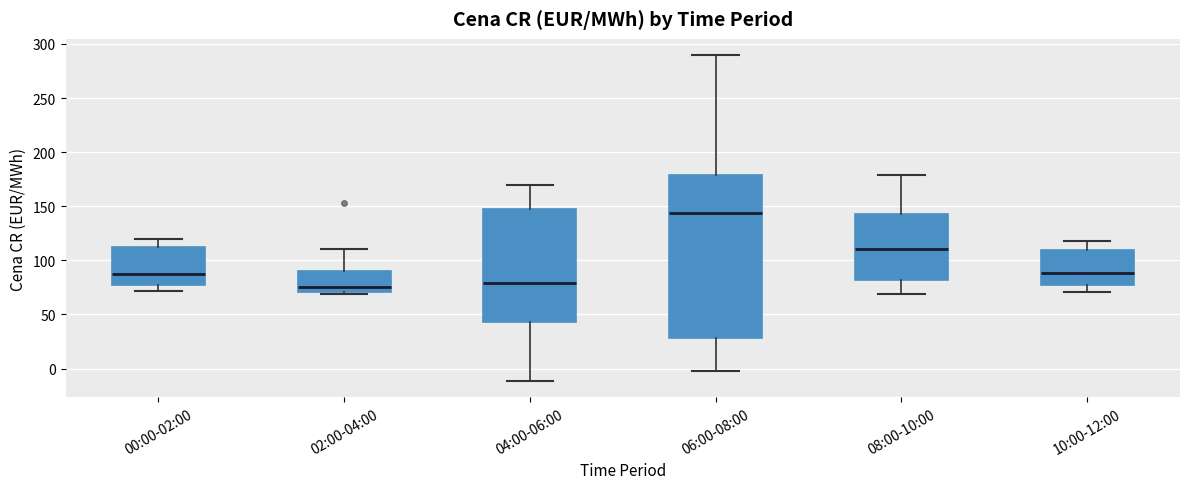

Reading left to right, transcribe this box plot: for each box, give where its median line is, the range the box spans, and where its two whiskers end, as read against the y-axis. The values are not printed on the chart, so give them approximately, as read against the axis.

00:00-02:00: median 85, box 75 to 110, whiskers 70 to 120
02:00-04:00: median 75, box 70 to 90, whiskers 70 (just below the box's lower edge) to 110
04:00-06:00: median 80, box 45 to 145, whiskers -10 to 170
06:00-08:00: median 145, box 30 to 180, whiskers 0 to 290
08:00-10:00: median 110, box 80 to 145, whiskers 70 to 180
10:00-12:00: median 90, box 75 to 110, whiskers 70 to 120